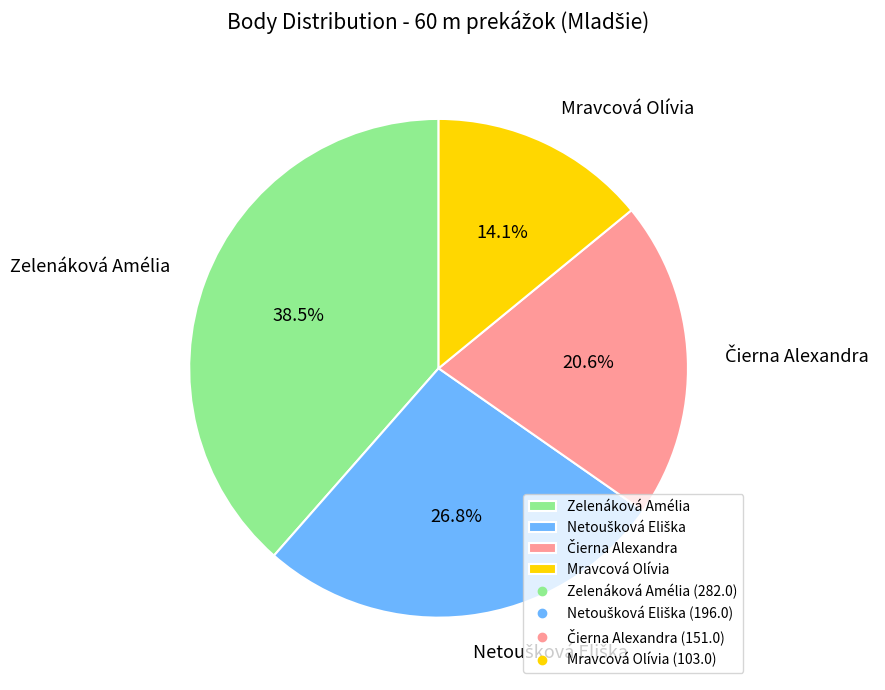

What is the smallest slice in the pie chart?

Mravcová Olívia